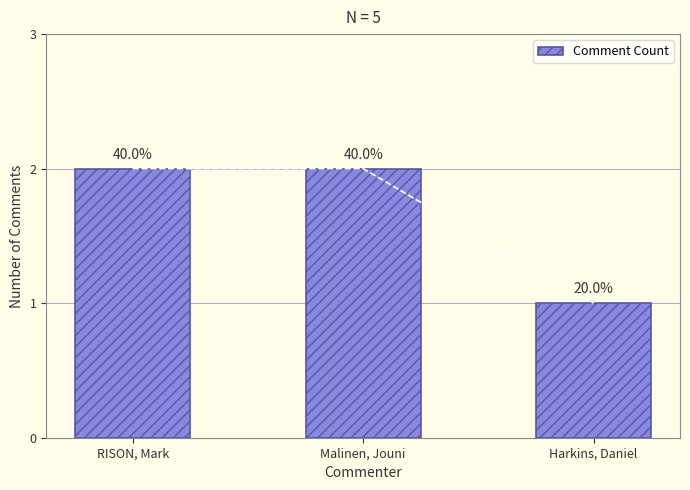

Rank the categories by value from lowest to highest.

Harkins, Daniel, RISON, Mark, Malinen, Jouni